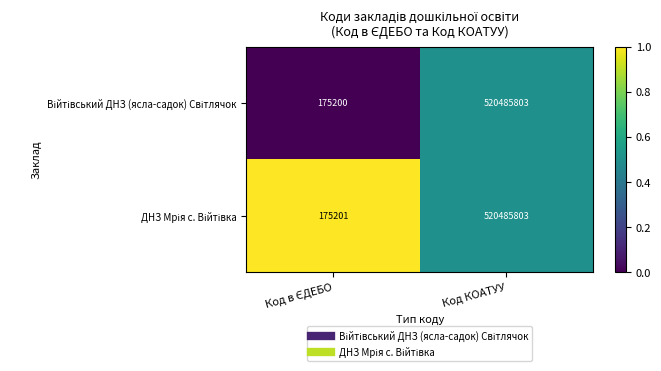

How many categories are shown in the chart?

2